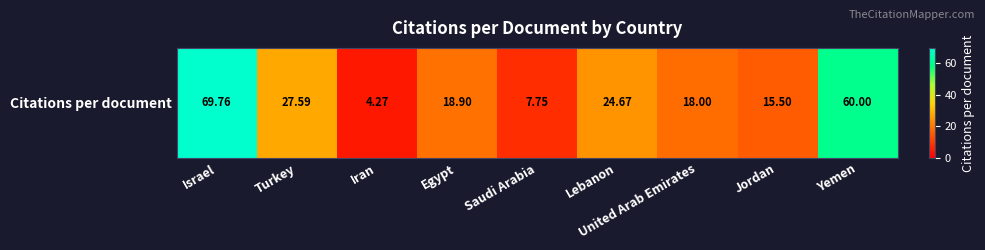

What is the smallest value displayed?

4.3